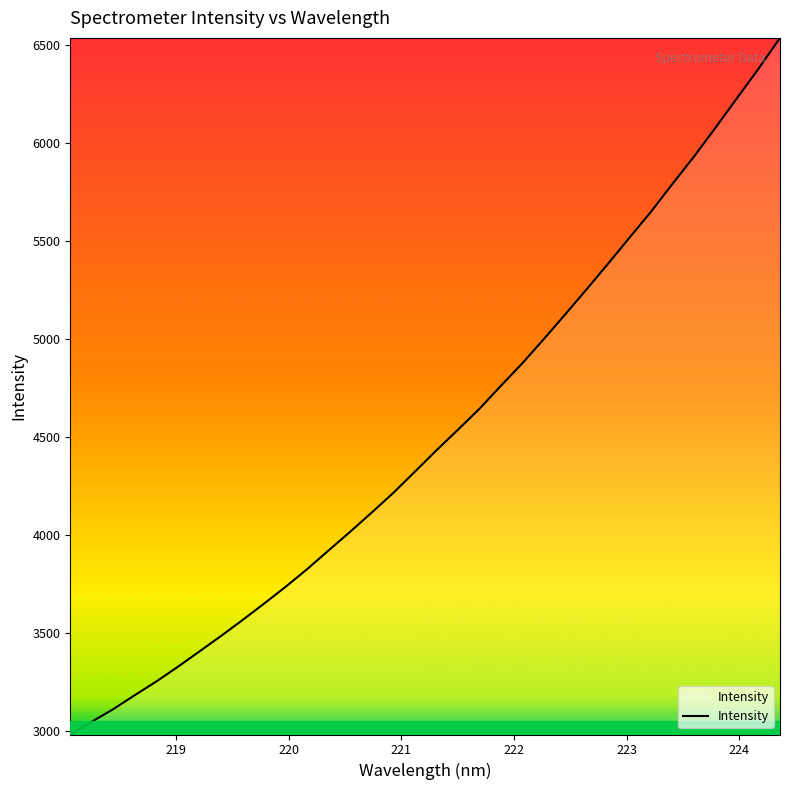

What is the maximum value shown in the chart?

6537.6